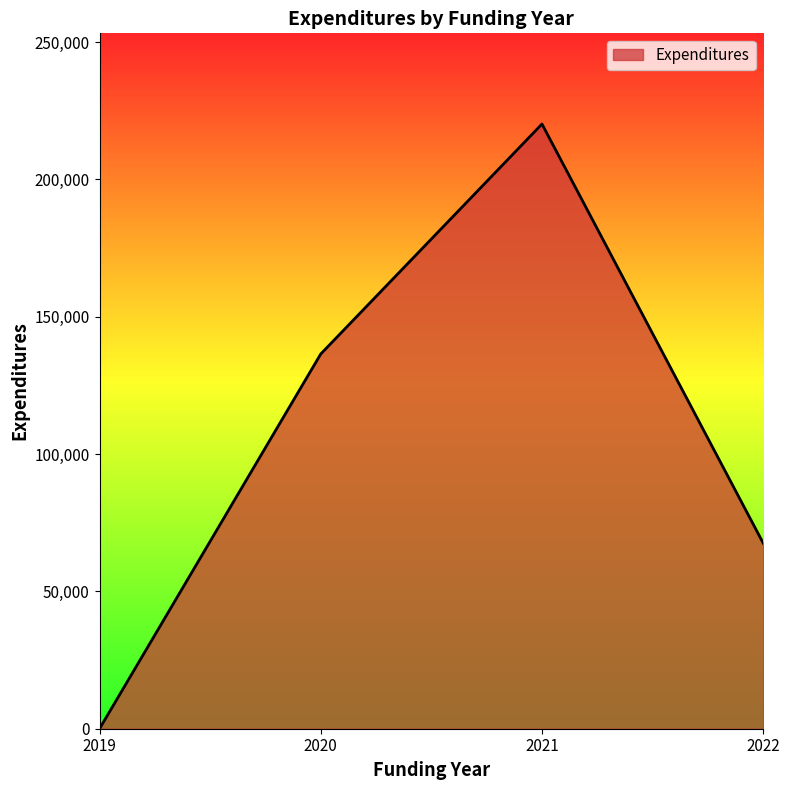

Does the chart display data point markers on the line(s)?

No